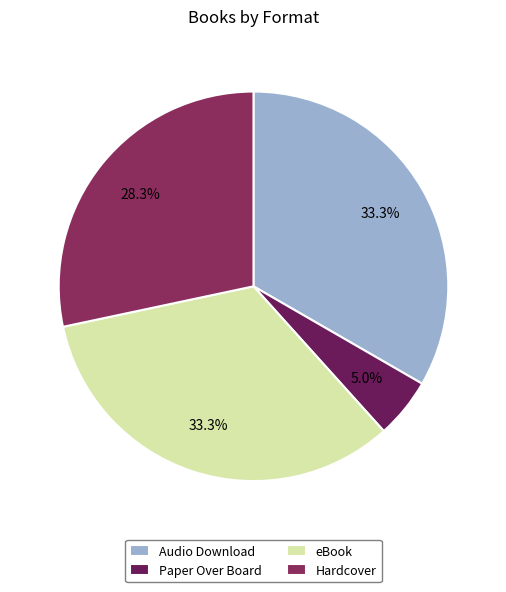

Is Audio Download the majority of the pie?

No